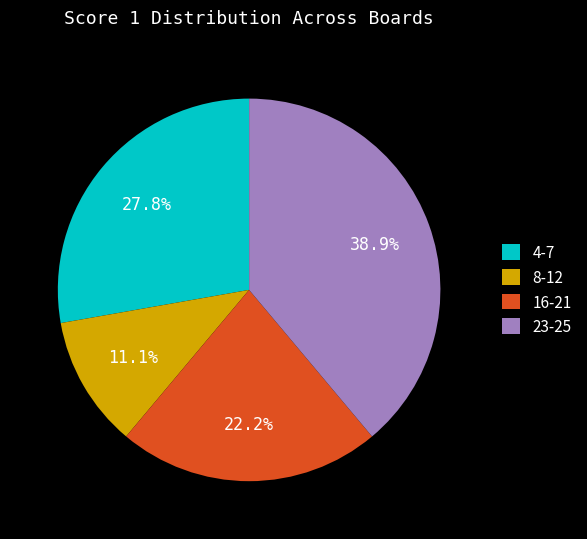

To the nearest percent, what is the average slice percentage?

25%